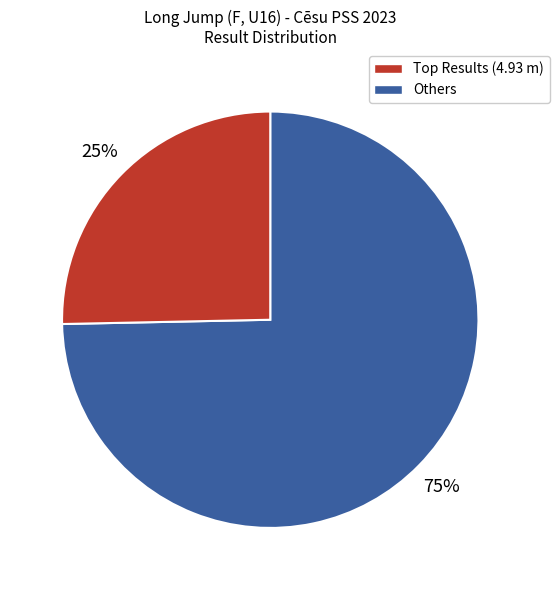

Is there a majority slice in this chart?

Yes